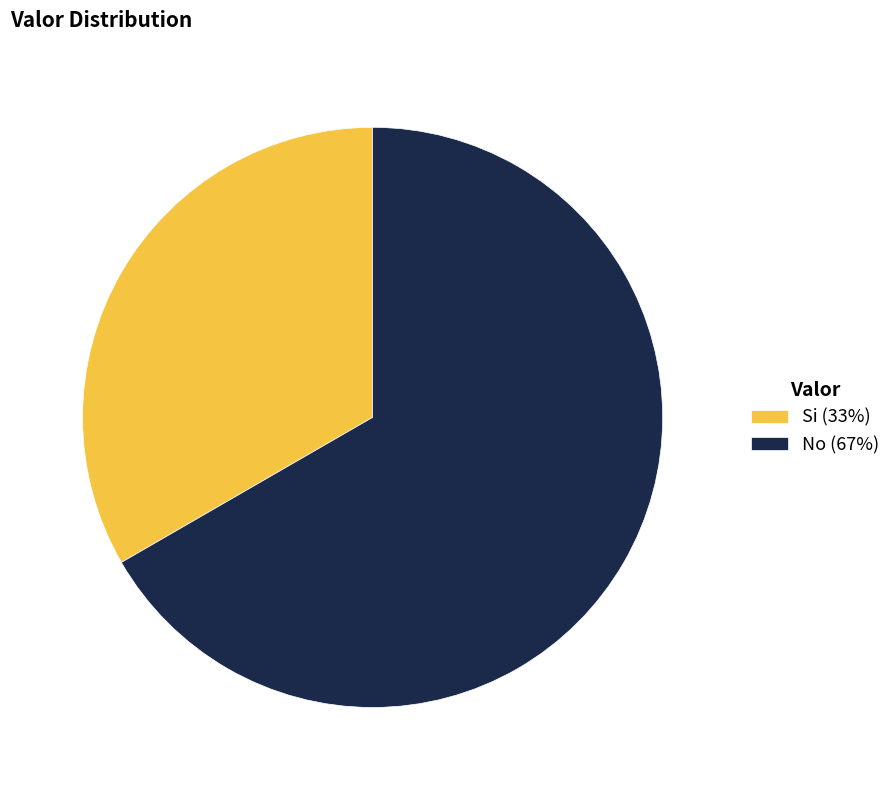

What is the majority slice?

No